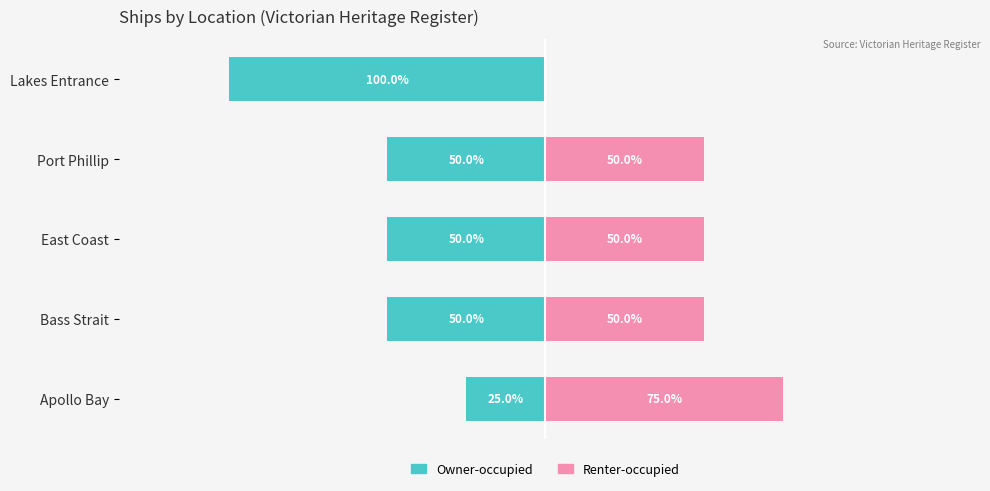

The Owner-occupied series shows -50 at East Coast. True or false?

True